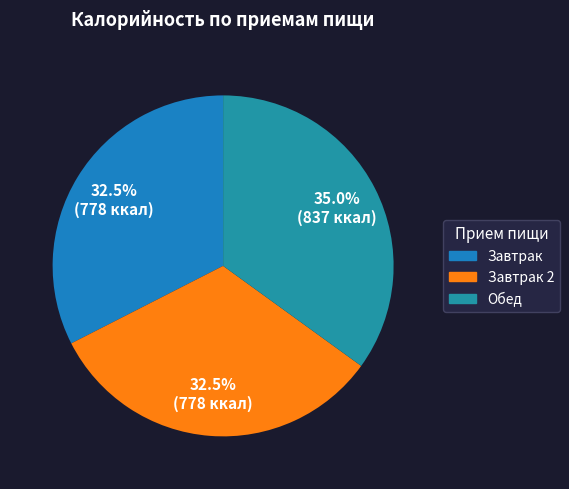

To the nearest percent, what is the difference between the largest and smallest slice percentages?

2%